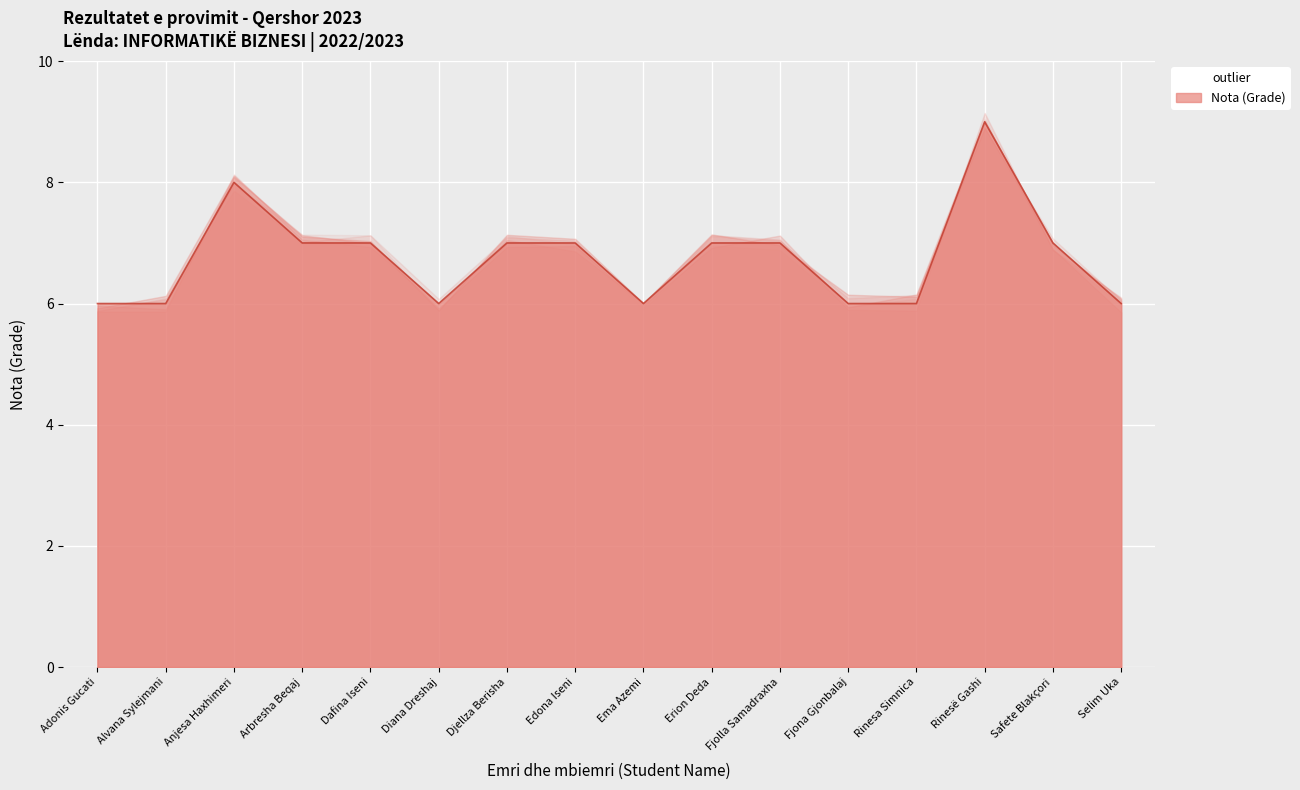

Between Dafina Iseni and Rinesa Simnica, which is larger?

Dafina Iseni